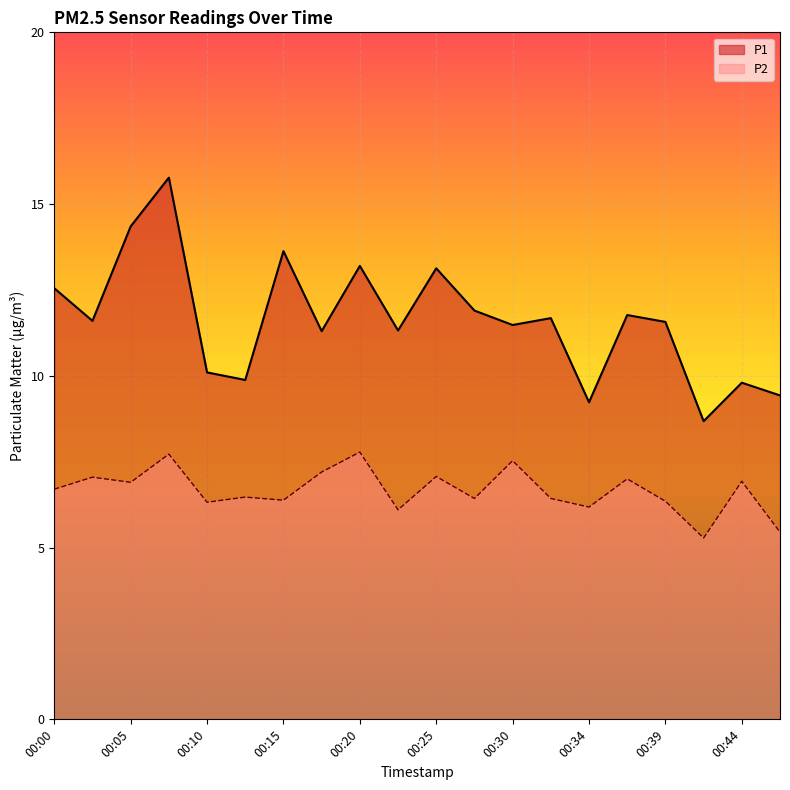

What is the difference between the maximum and second lowest values in the P2 series?

2.3